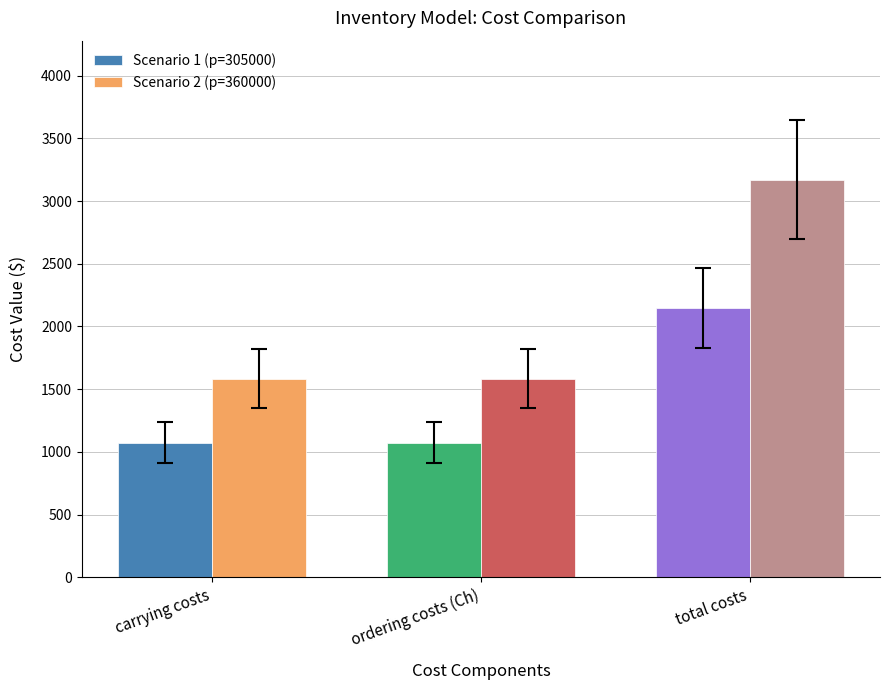

What is the value of the Scenario 1 (p=305000) bar at the 2nd from the left?

1073.6